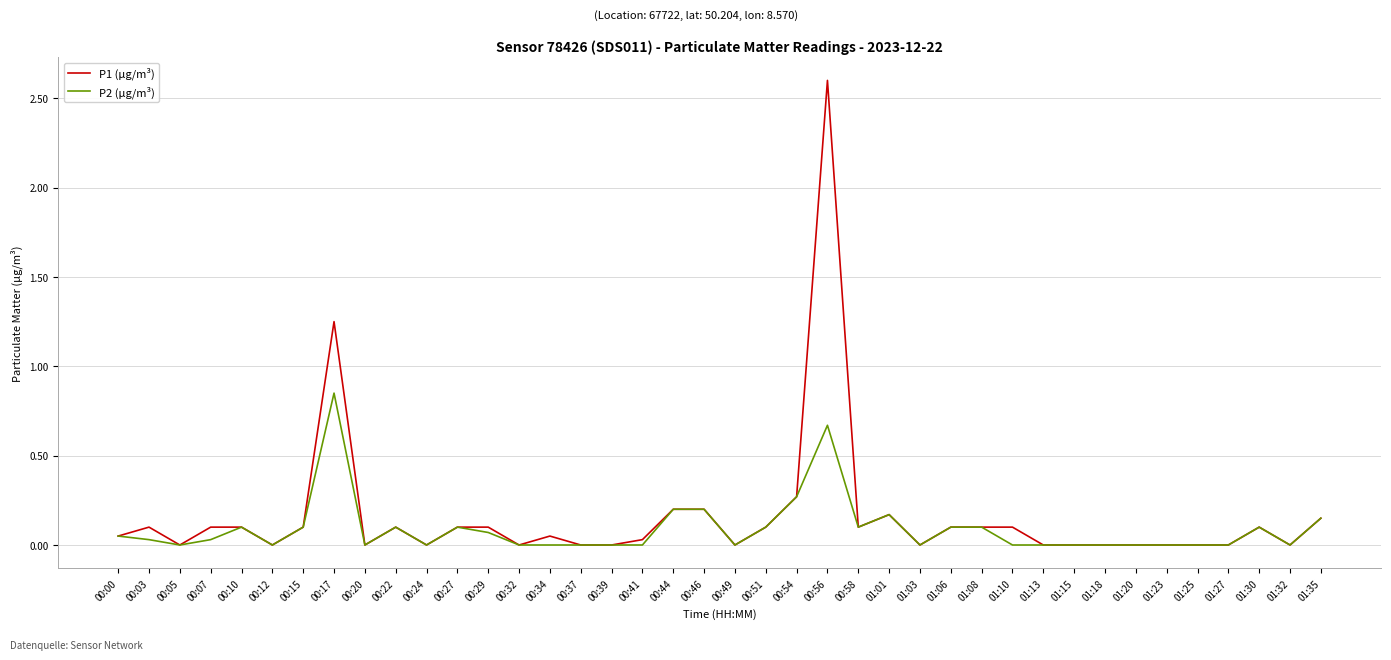

Which series has the largest total across all categories?

P1 (µg/m³)